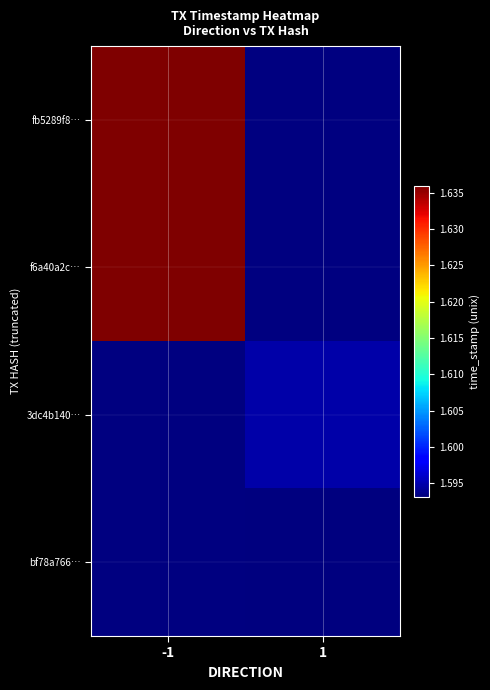

Is the value of f6a40a2c… at -1 greater than the value of bf78a766… at 1?

Yes